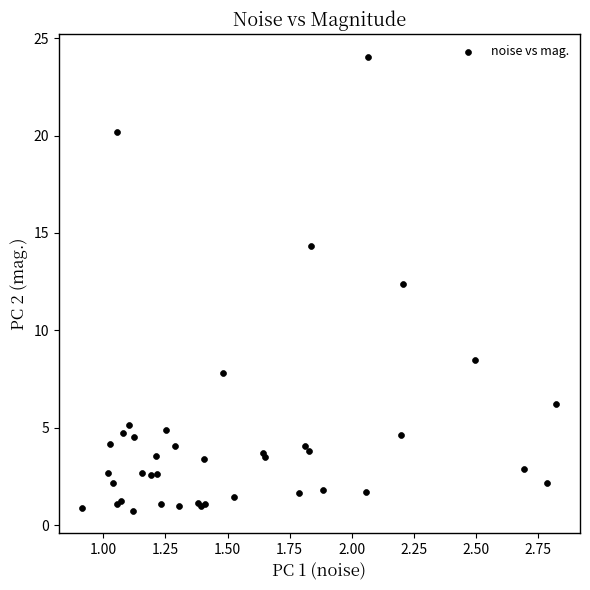

What Y value in the scatter plot is closest to 12?

12.4